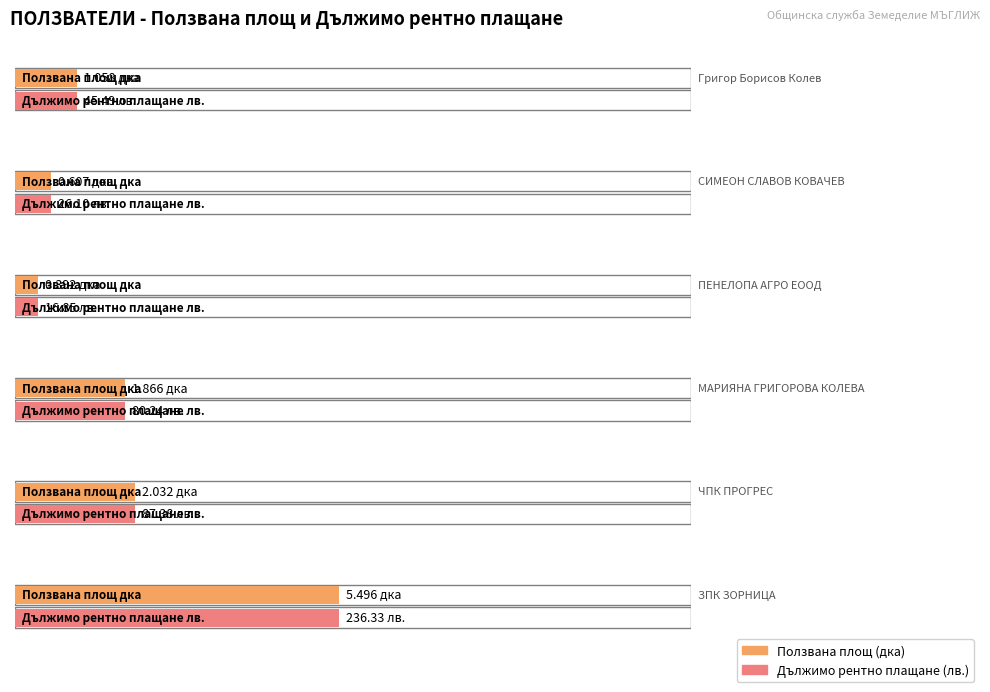

Which series changed the most between Григор Борисов Колев and ЧПК ПРОГРЕС?

Дължимо рентно плащане